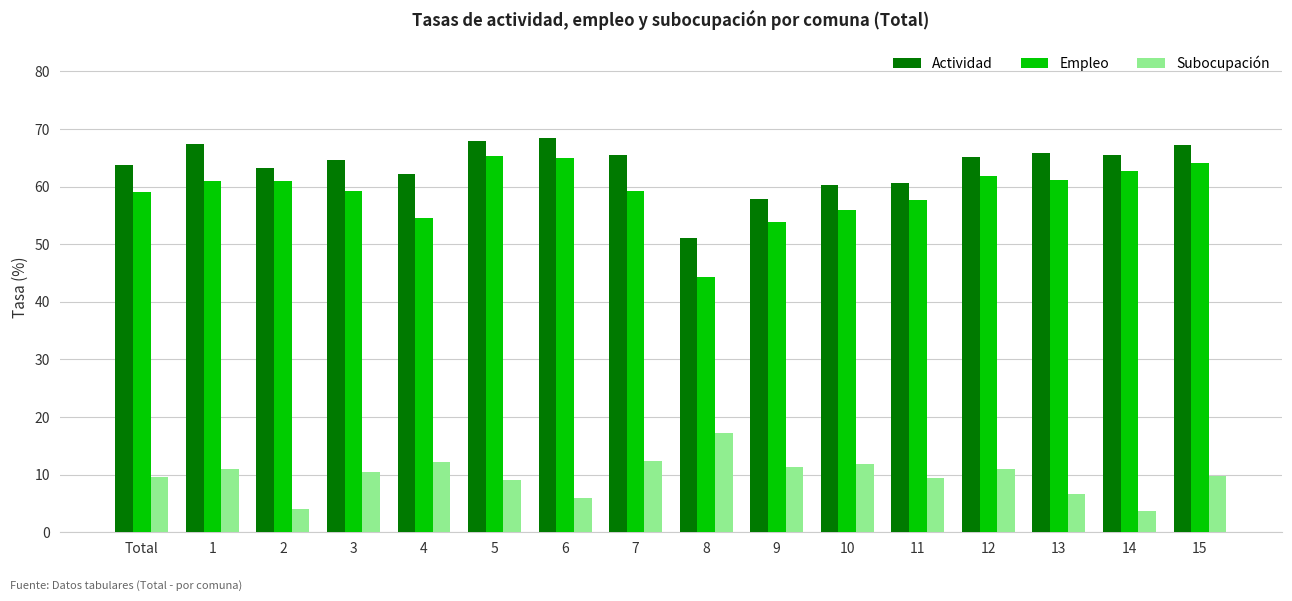

What is the spread (max minus min) of values at 9?

46.5